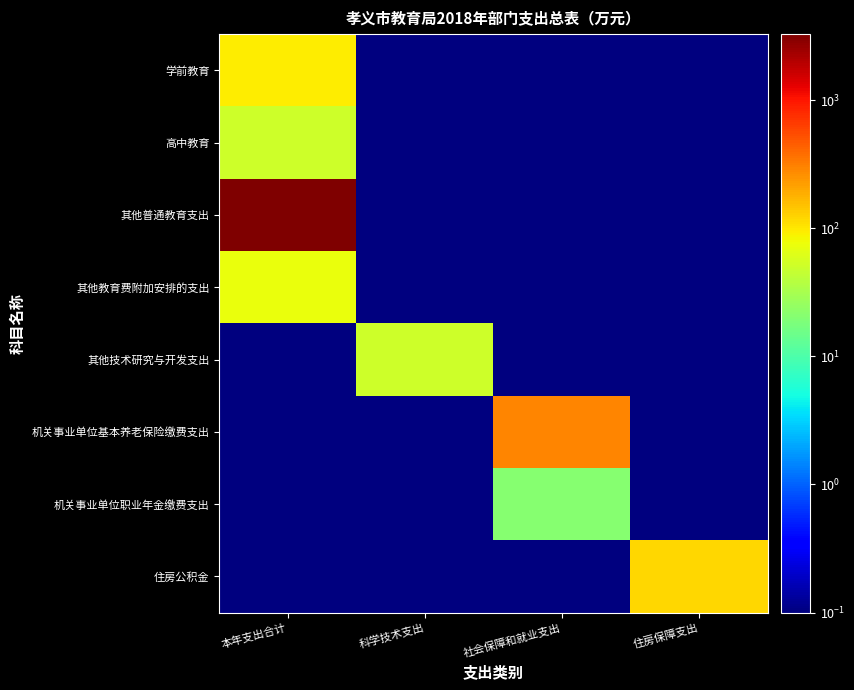

Which category has the highest value across all series?

本年支出合计